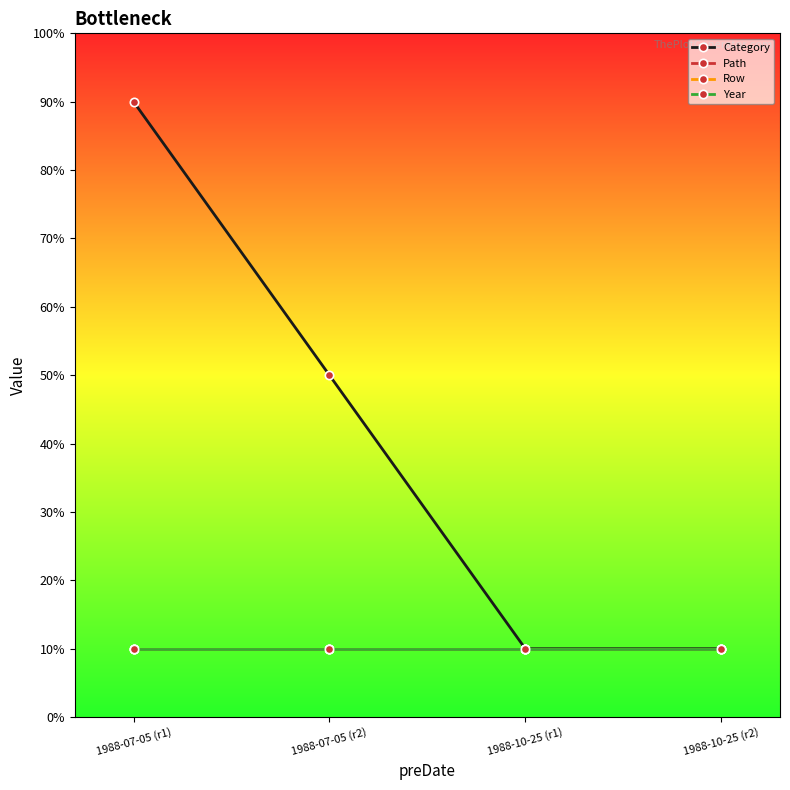

The Category series shows 10 at 1988-10-25 (r1). True or false?

True